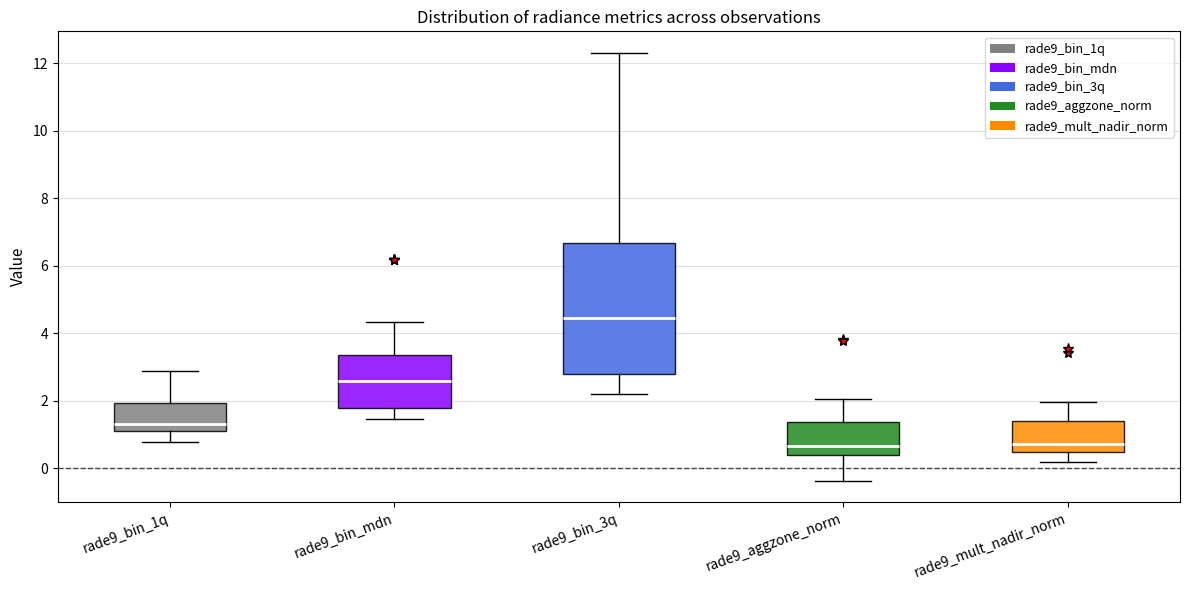

Where is the upper edge of the box for rade9_mult_nadir_norm on the y-axis? The values are not printed on the chart, so give them approximately, as read against the axis.

1.4